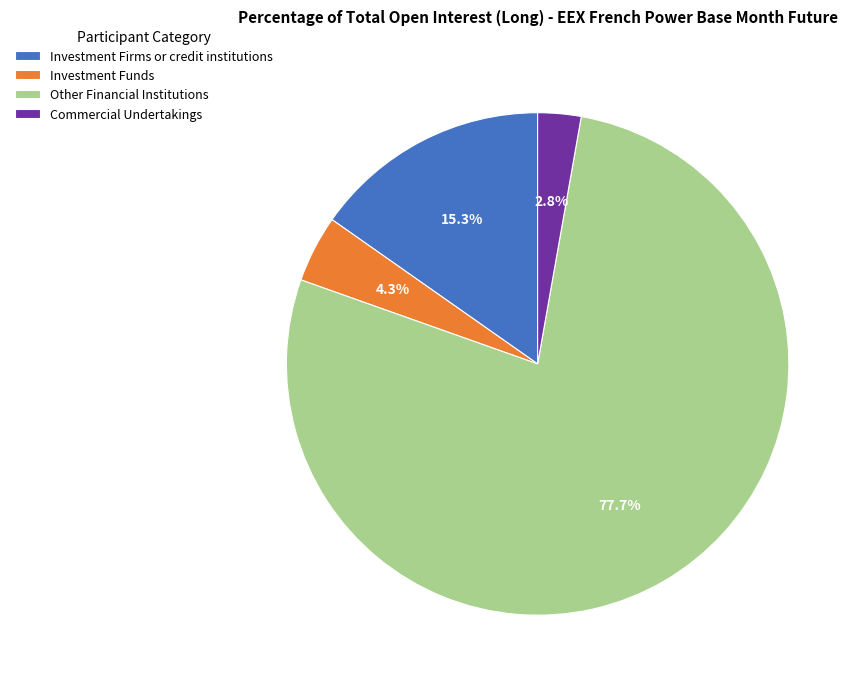

What is the smallest slice in the pie chart?

Commercial Undertakings